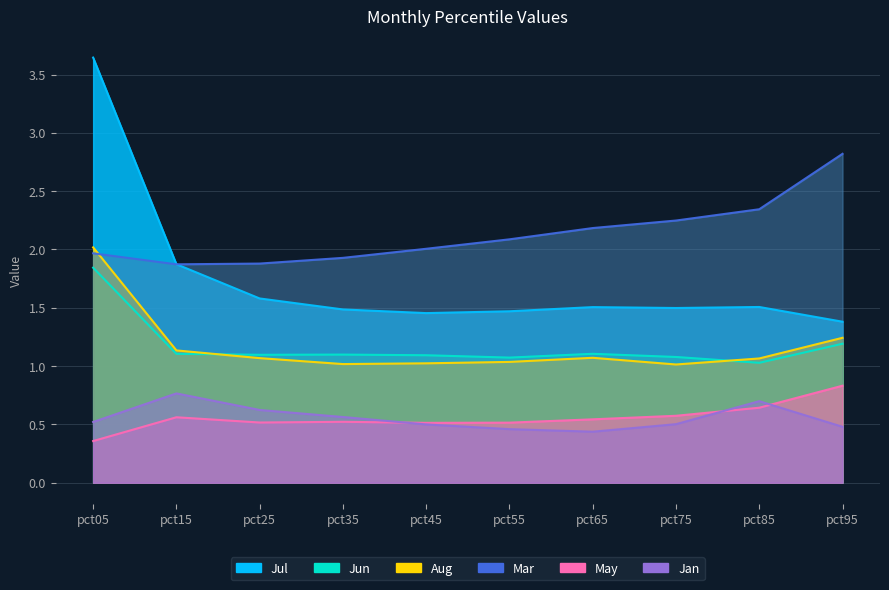

Which has a higher value, pct05 or pct95?

pct05